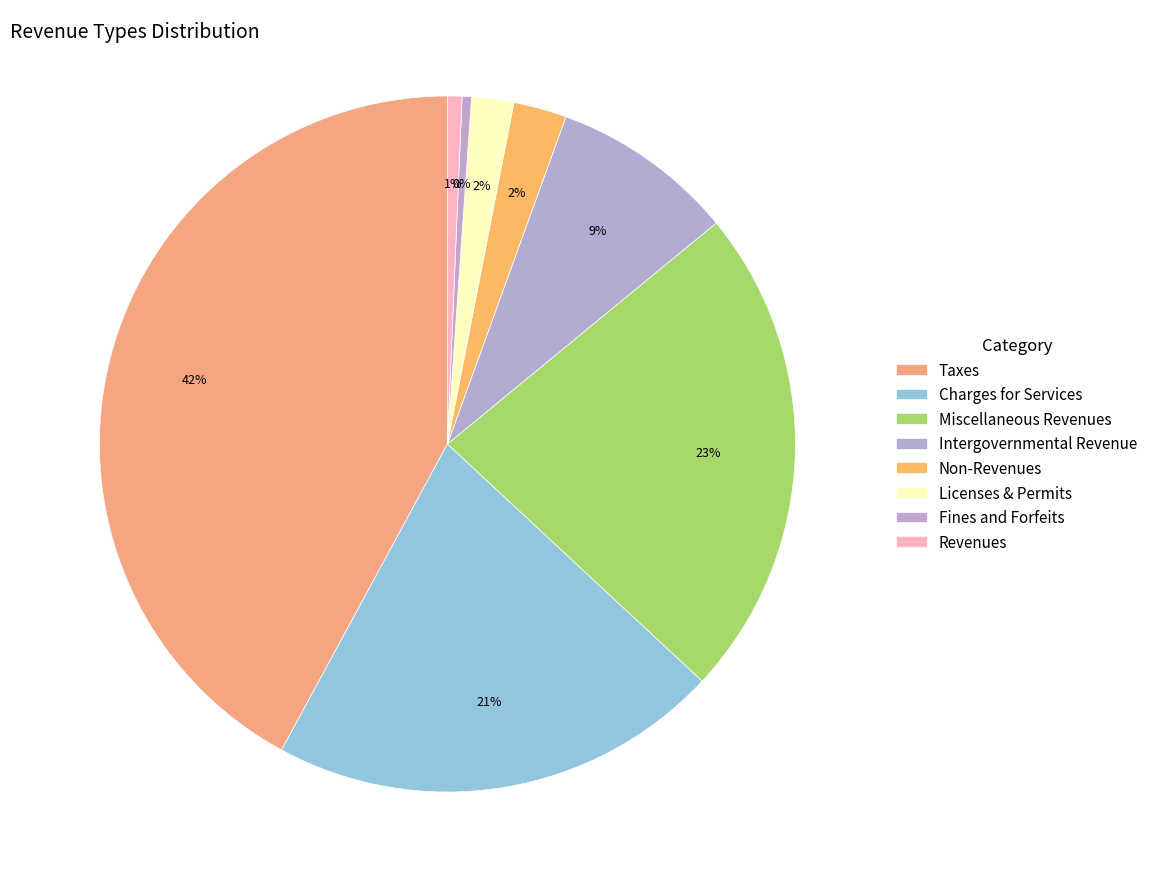

Which category has the biggest portion of the pie?

Taxes